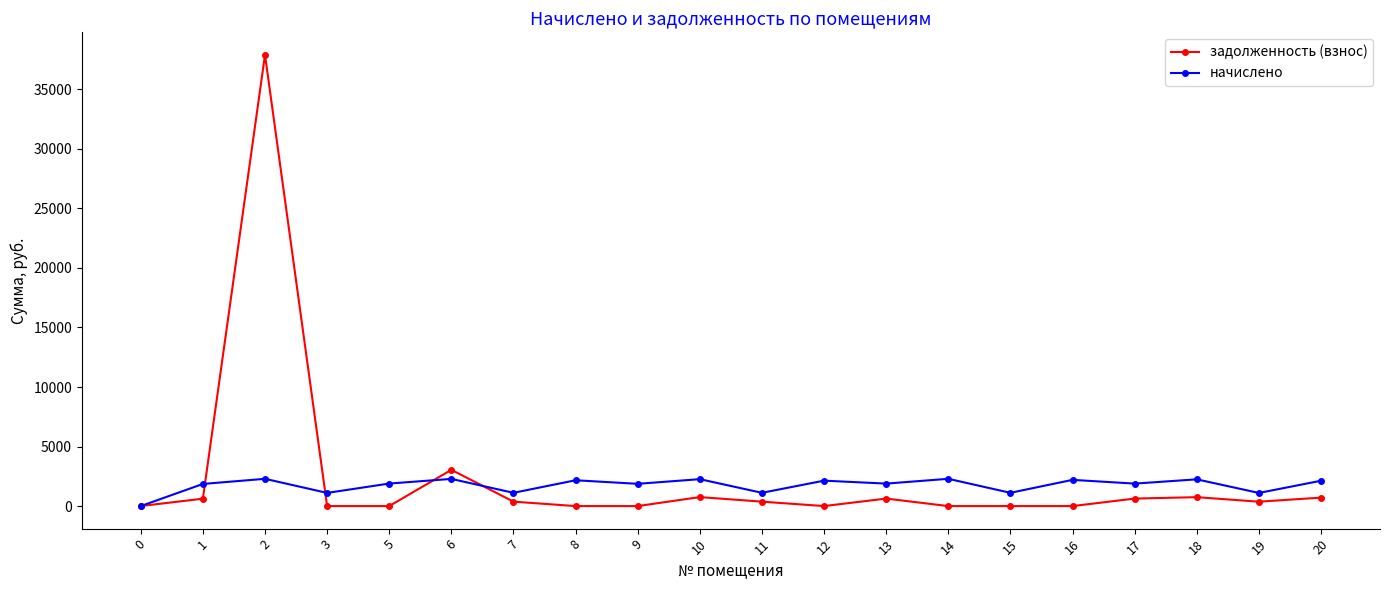

Is it true that задолженность (взнос) equals 3043.0 at 6?

True